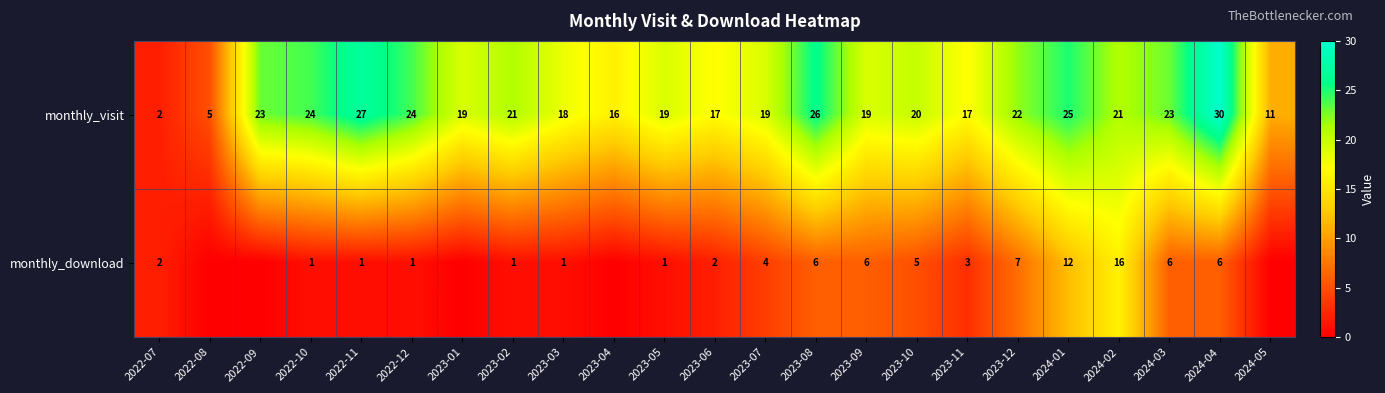

How many values in the monthly_visit series are below 20?

11